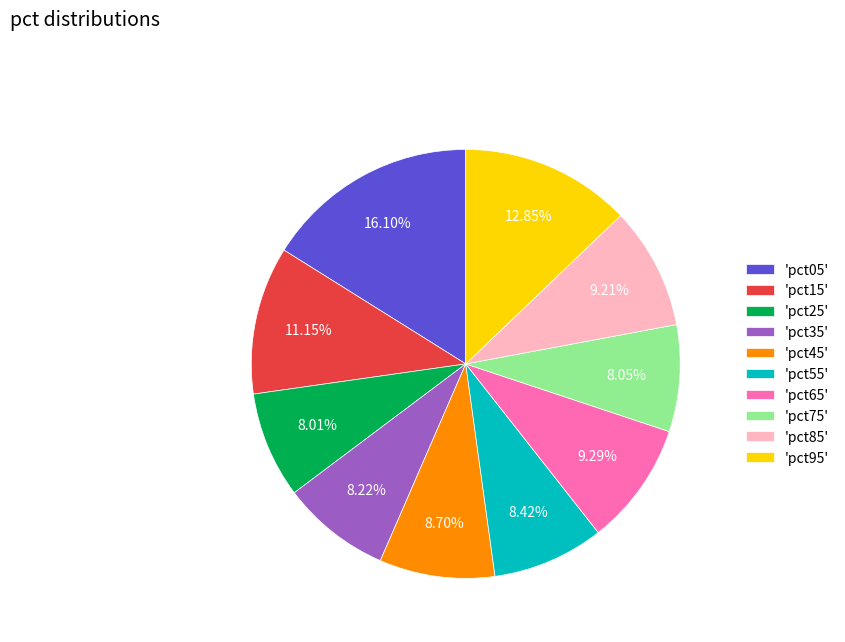

Does 'pct45' represent more than half of the total?

No